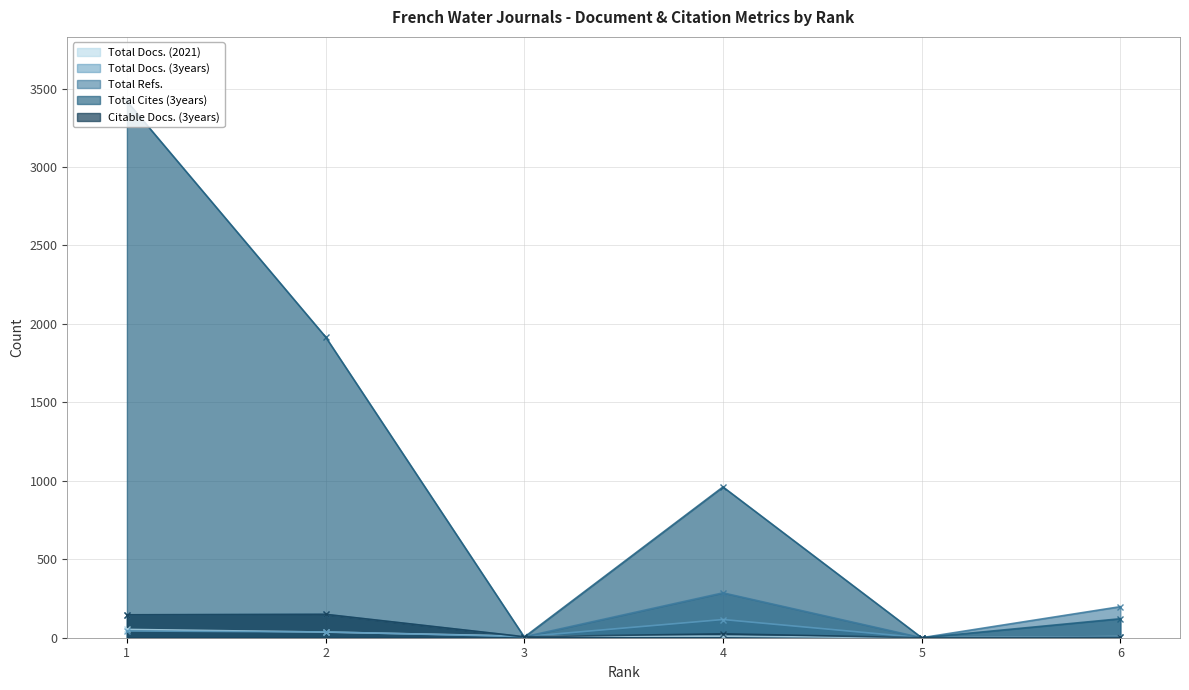

Read the Total Docs. (3years) value at 4, to the nearest 5.

115